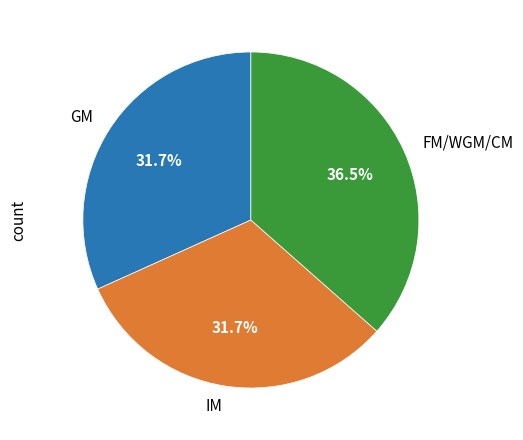

What is the ratio of the value at IM to the value at GM?

1.0